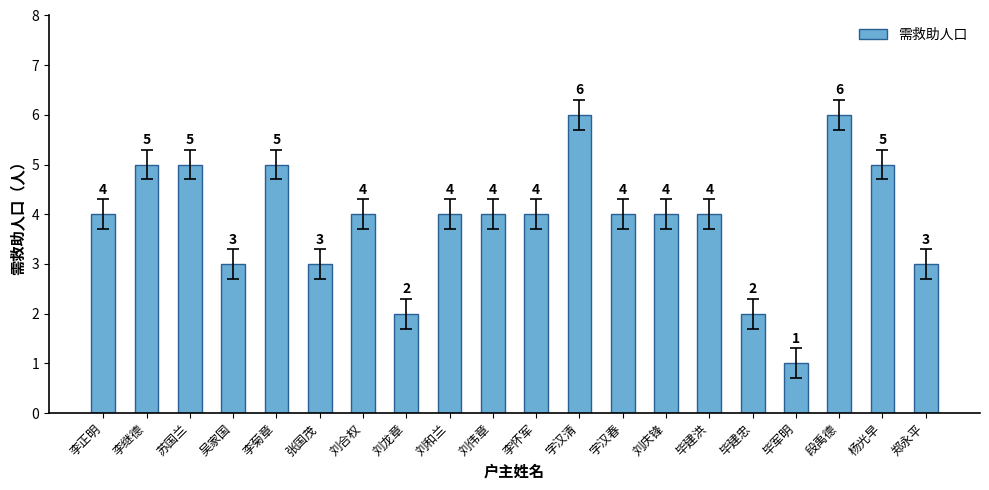

How many values are below 4?

6